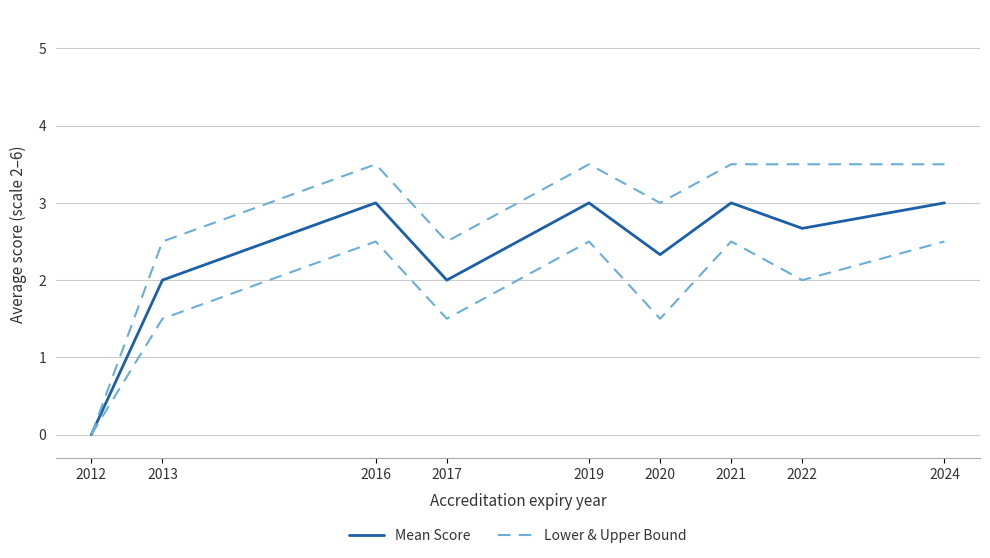

Which series has the widest spread of values?

Mean Score